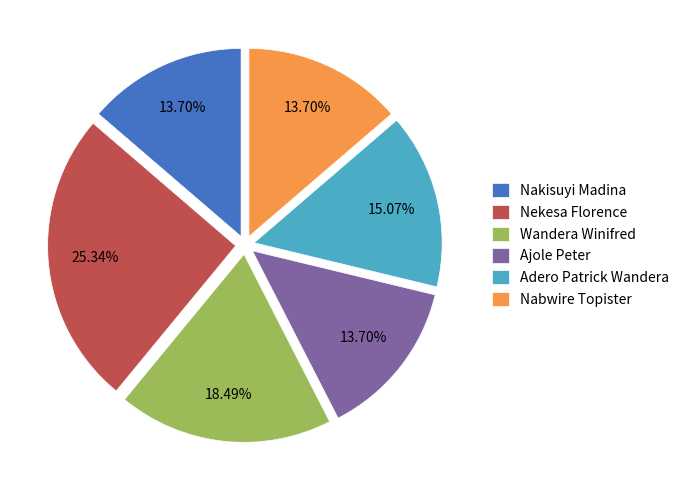

Is the sum of Ajole Peter and Wandera Winifred greater than half?

No